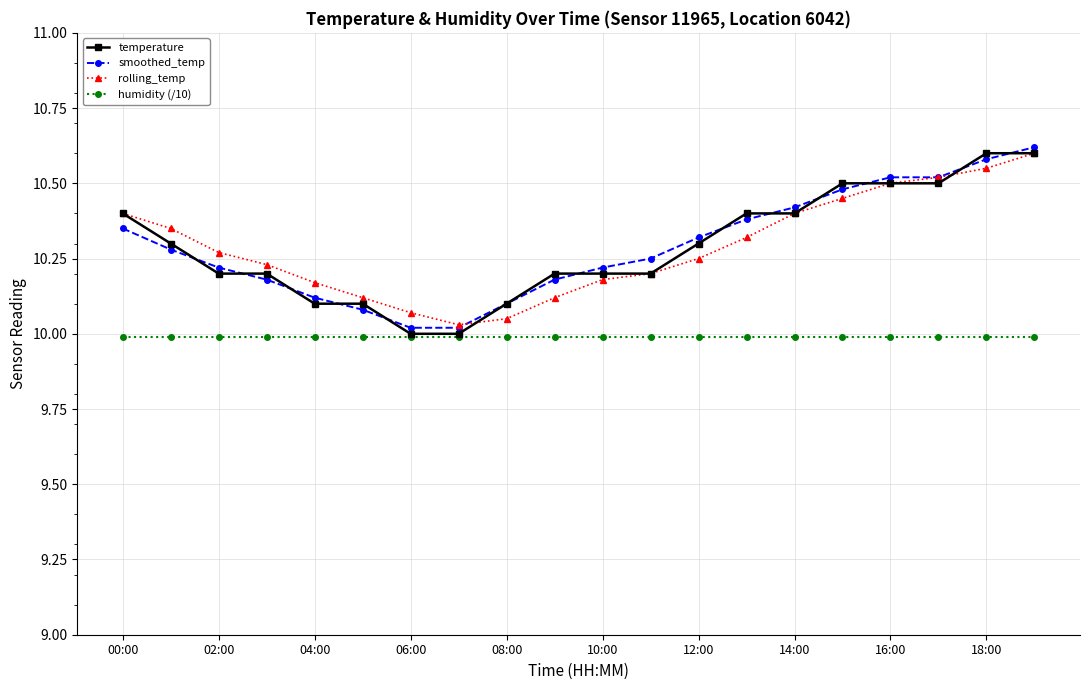

True or false: temperature has more than 2 points higher than both neighbors.

False